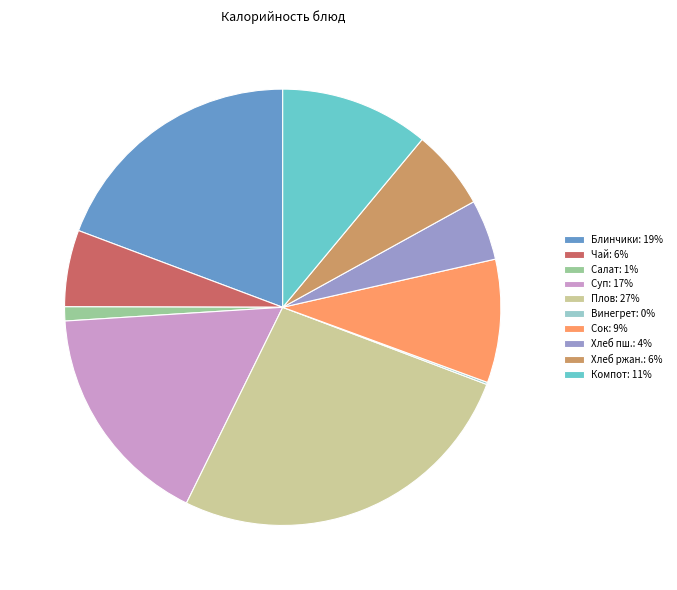

Combined, do Хлеб пш.: 4% and Плов: 27% account for over 50%?

No